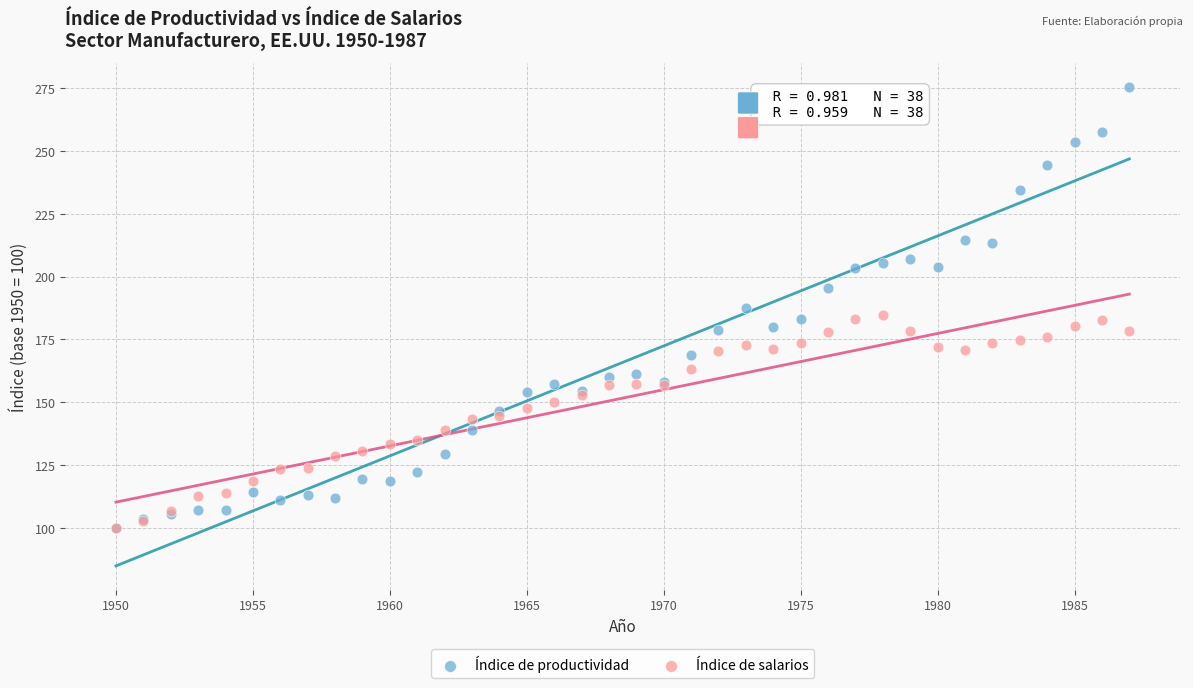

What are all the series names shown in the legend?

Índice de productividad, Índice de salarios